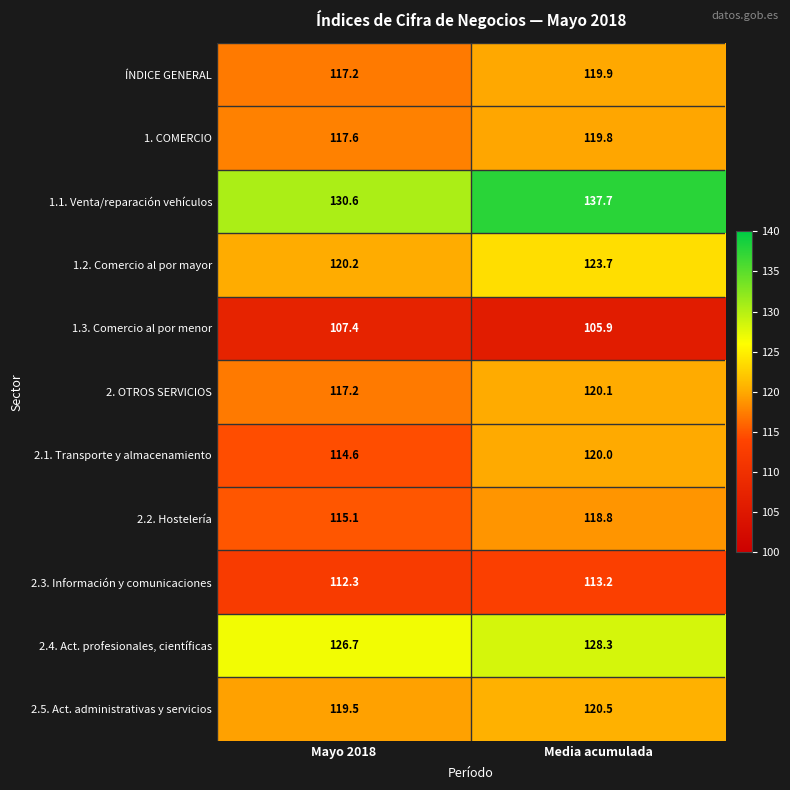

Rank the series by their maximum value, from lowest to highest.

1.3. Comercio al por menor, 2.3. Información y comunicaciones, 2.2. Hostelería, 1. COMERCIO, ÍNDICE GENERAL, 2.1. Transporte y almacenamiento, 2. OTROS SERVICIOS, 2.5. Act. administrativas y servicios, 1.2. Comercio al por mayor, 2.4. Act. profesionales, científicas, 1.1. Venta/reparación vehículos